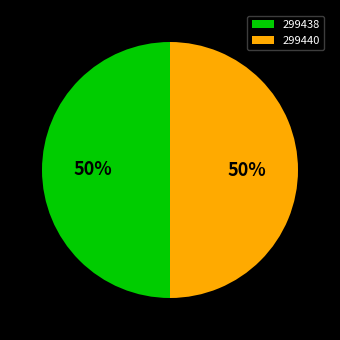

The 299438 slice represents 50% of the pie. True or false?

True